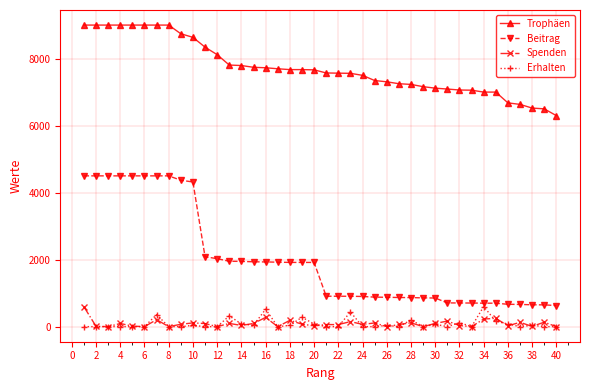

How many data points in Beitrag are less than 1916?

20